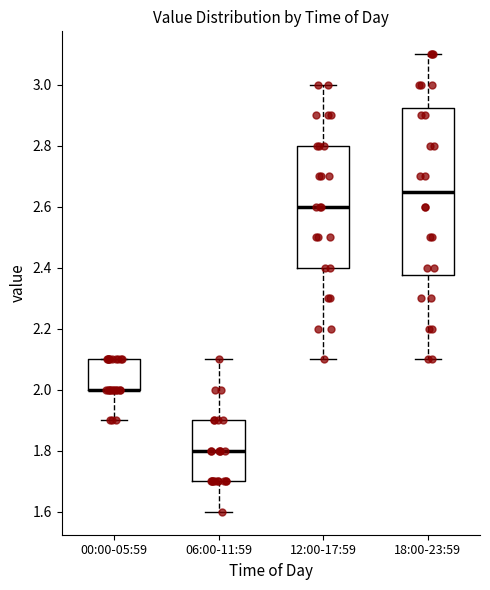

Reading left to right, transcribe this box plot: for each box, give where its median line is, the range the box spans, and where its two whiskers end, as read against the y-axis. The values are not printed on the chart, so give them approximately, as read against the axis.

00:00-05:59: median 2.00 (drawn on the box's lower edge), box 2.00 to 2.10, whiskers 1.90 to 2.10
06:00-11:59: median 1.80, box 1.70 to 1.90, whiskers 1.60 to 2.10
12:00-17:59: median 2.60, box 2.40 to 2.80, whiskers 2.10 to 3.00
18:00-23:59: median 2.66, box 2.38 to 2.92, whiskers 2.10 to 3.10